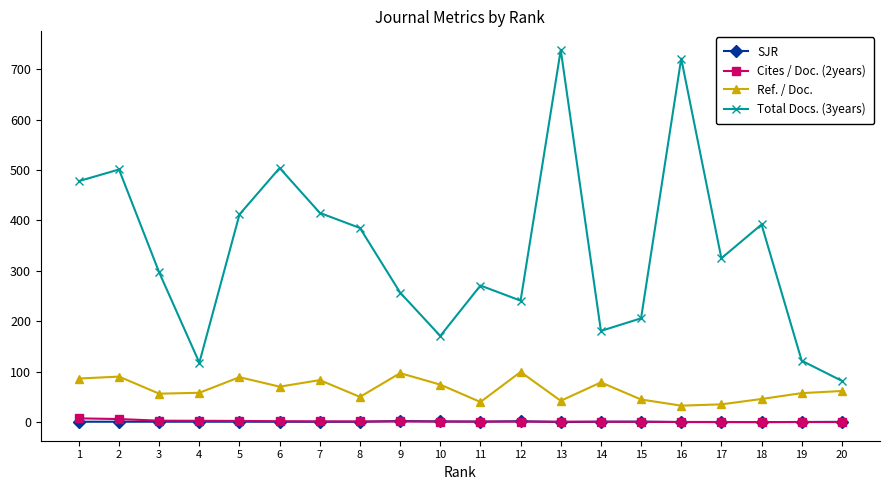

Is it true that Total Docs. (3years) equals 82.0 at 20?

True